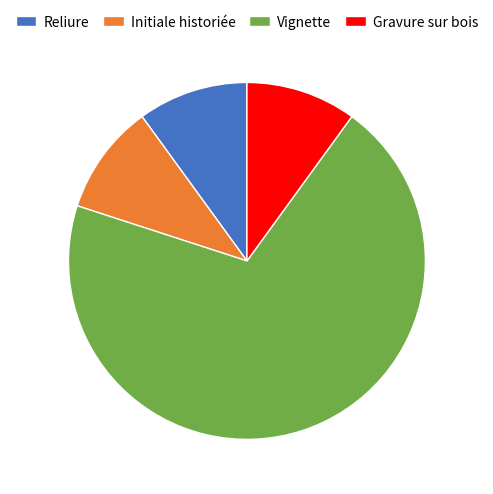

What is the ratio of the value at Vignette to the value at Reliure?

7.0